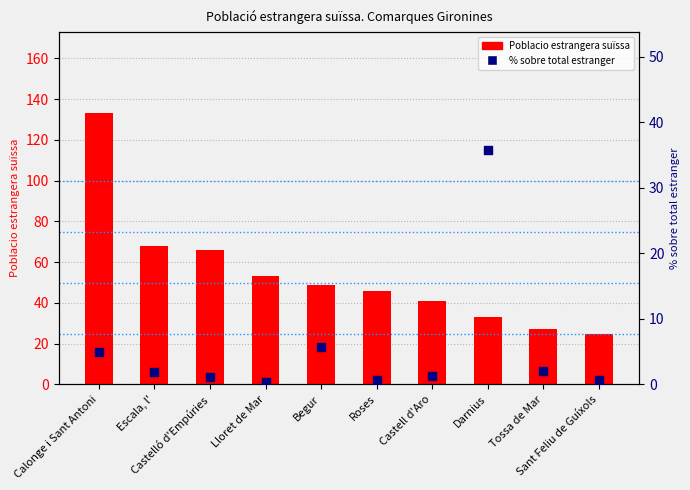

Which series has the largest total across all categories?

Poblacio estrangera suïssa